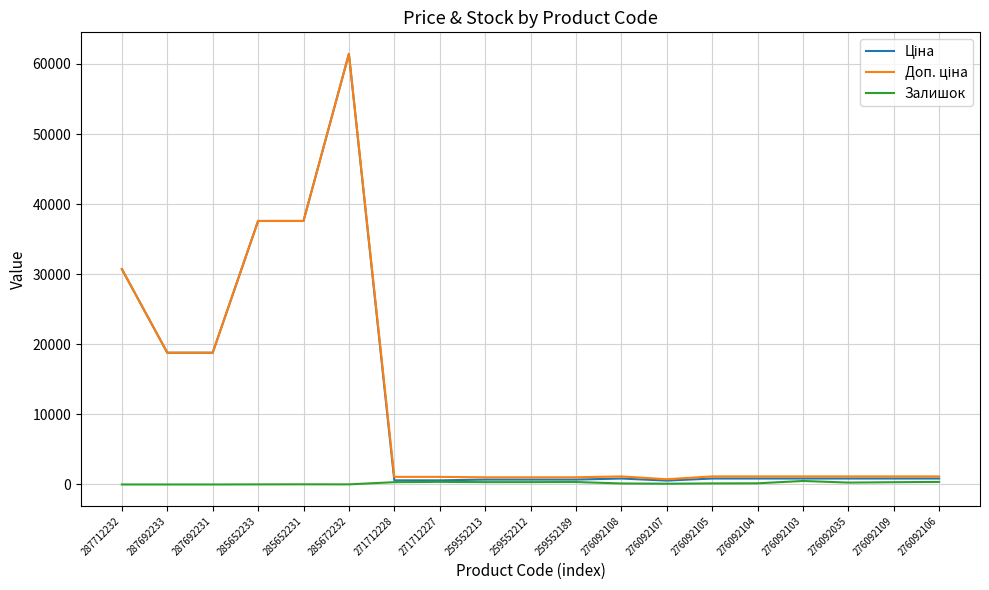

At which category is the sum across all series the highest?

285672232